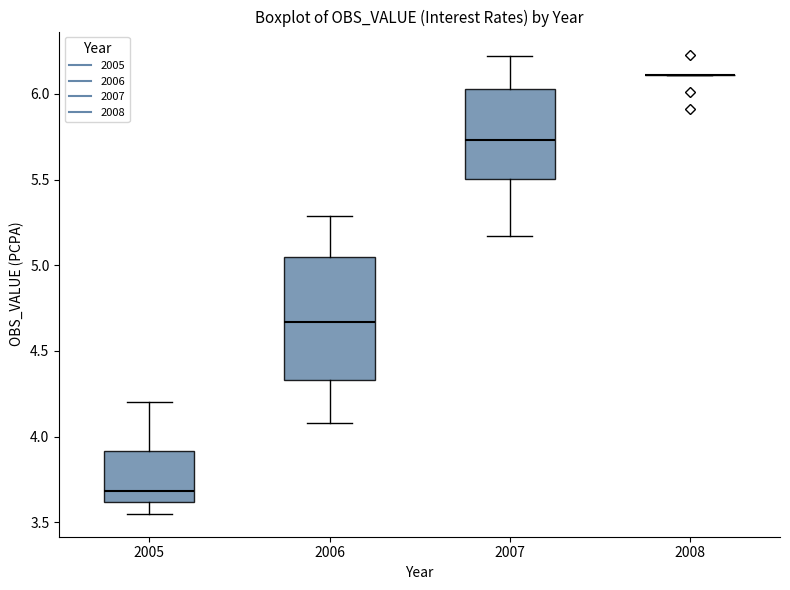

Reading left to right, read every box against the y-axis: the position of its median line, the range the box covers, and the ends of its whiskers. The values are not printed on the chart, so give them approximately, as read against the axis.

2005: median 3.70, box 3.60 to 3.90, whiskers 3.55 to 4.20
2006: median 4.65, box 4.35 to 5.05, whiskers 4.10 to 5.30
2007: median 5.75, box 5.50 to 6.05, whiskers 5.15 to 6.20
2008: box collapsed to a line at 6.10, whiskers 6.10 to 6.10